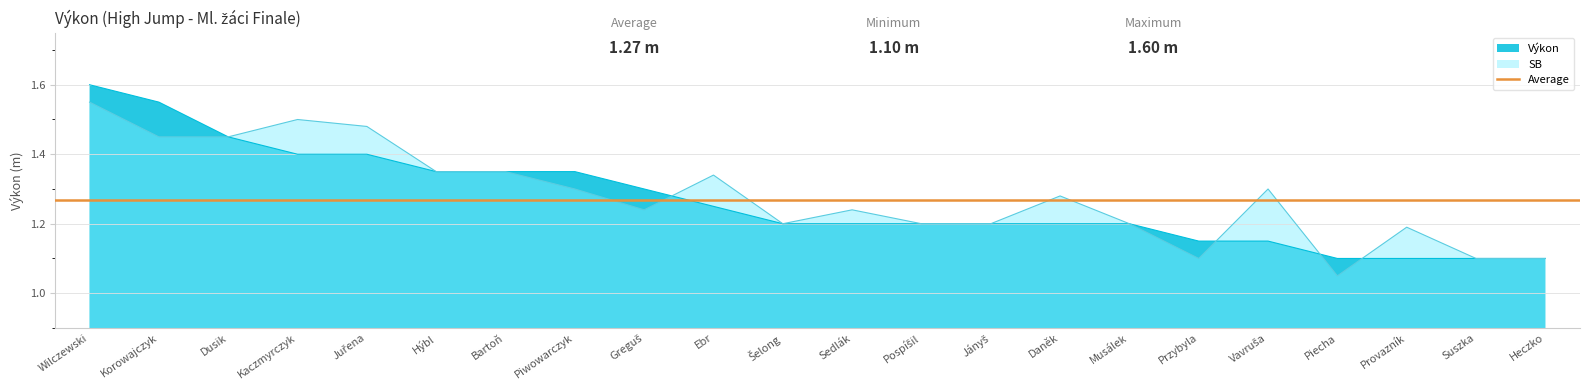

Which has a higher value, Bartoň or Daněk?

Bartoň